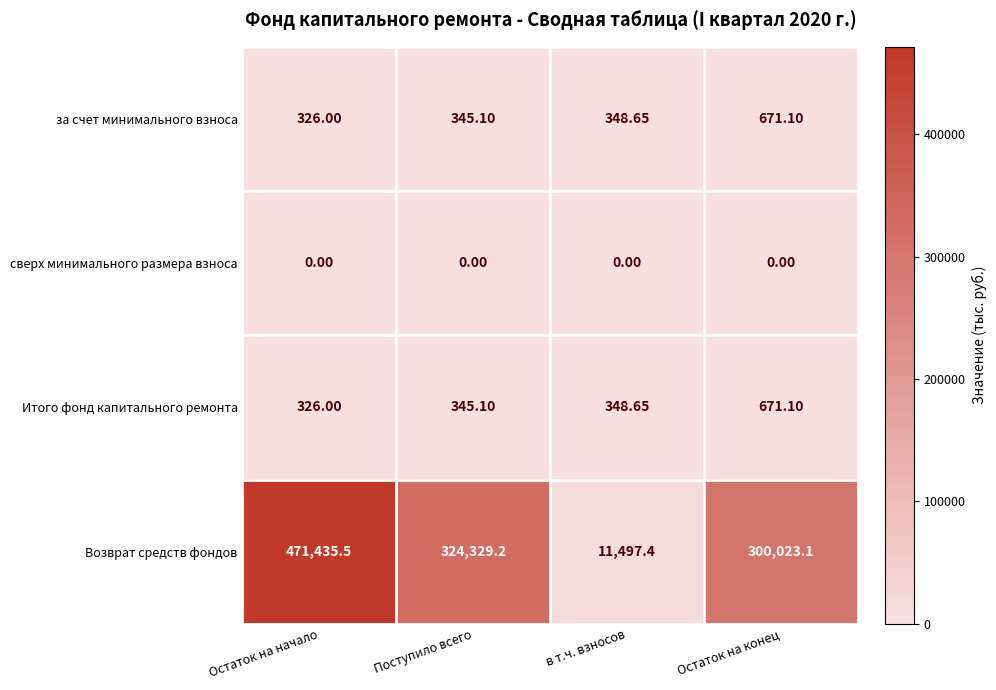

What is the total value across all series at Остаток на конец?

301365.3